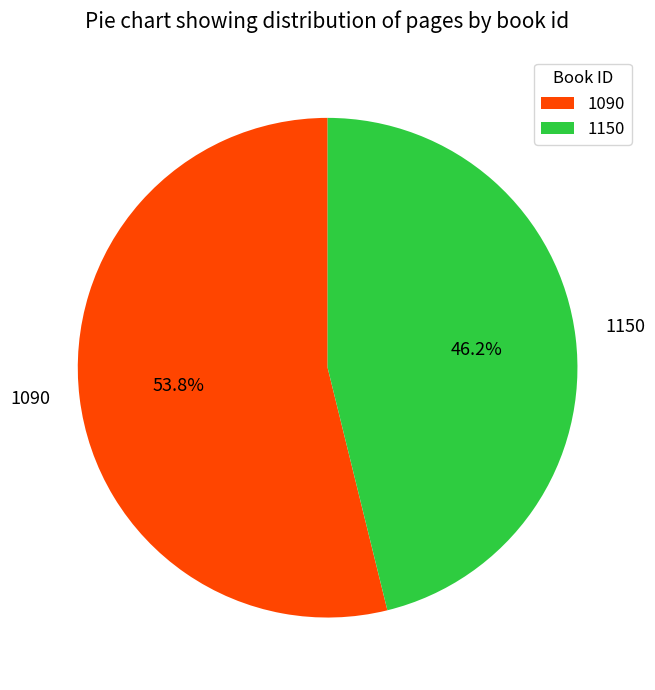

How many slices are in this pie chart?

2